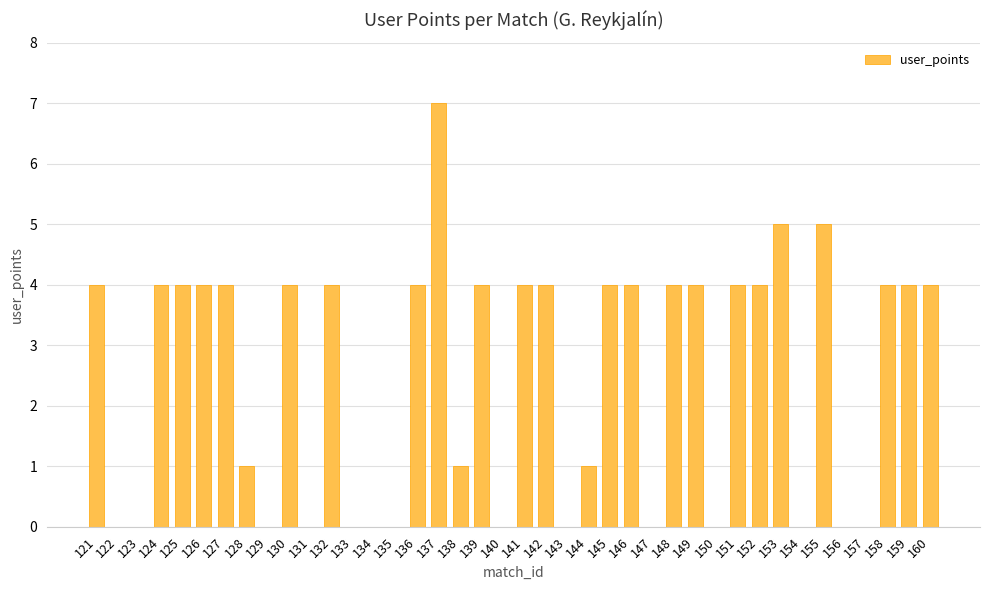

What is the sum of the values at 160 and 141?

8